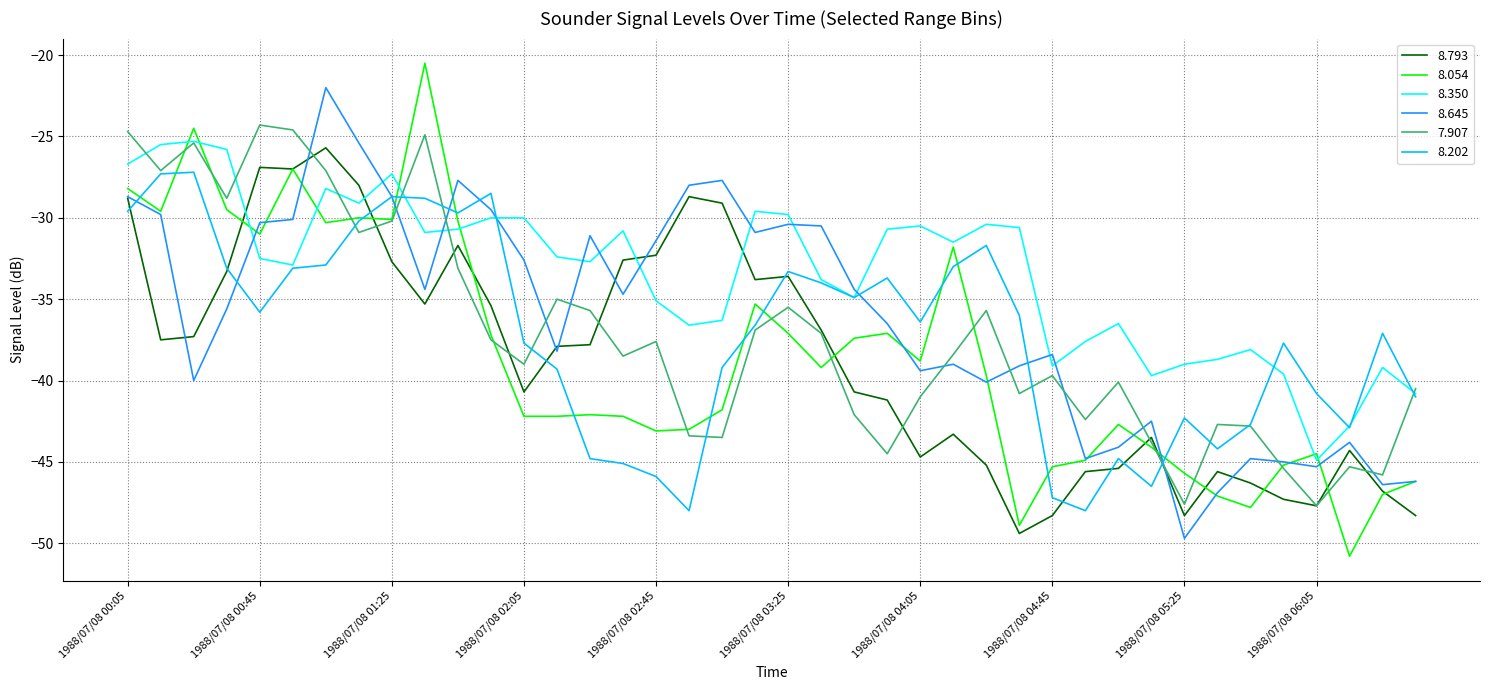

What is the highest value of the 8.350 series?

-25.3